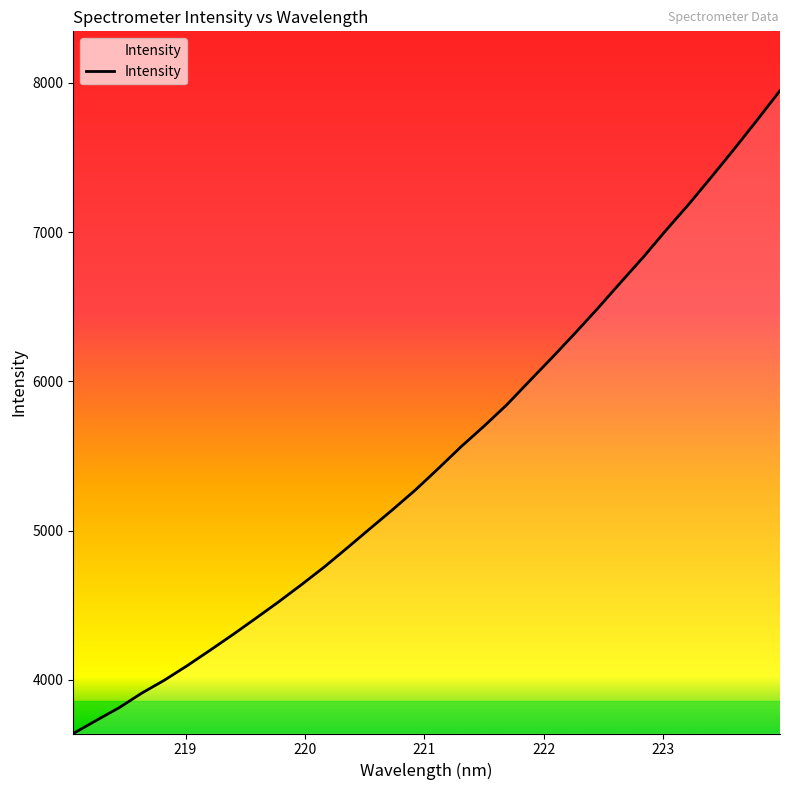

How many lines are shown in the chart?

1